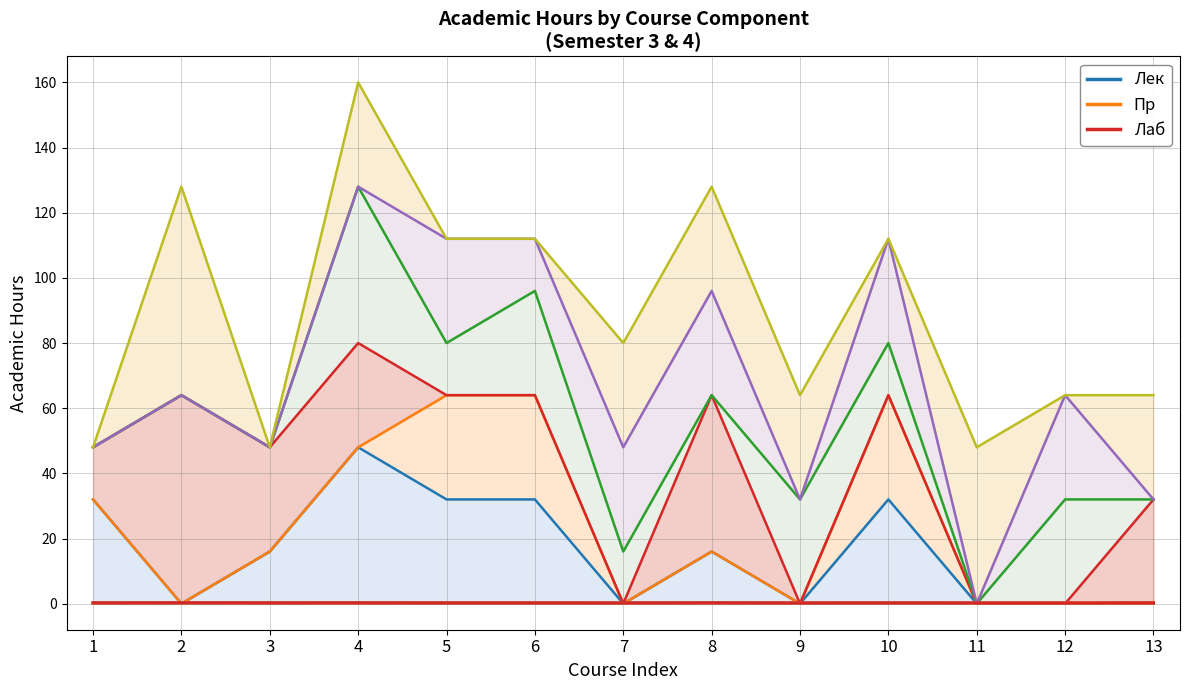

Between 10 and 6, which is larger?

10